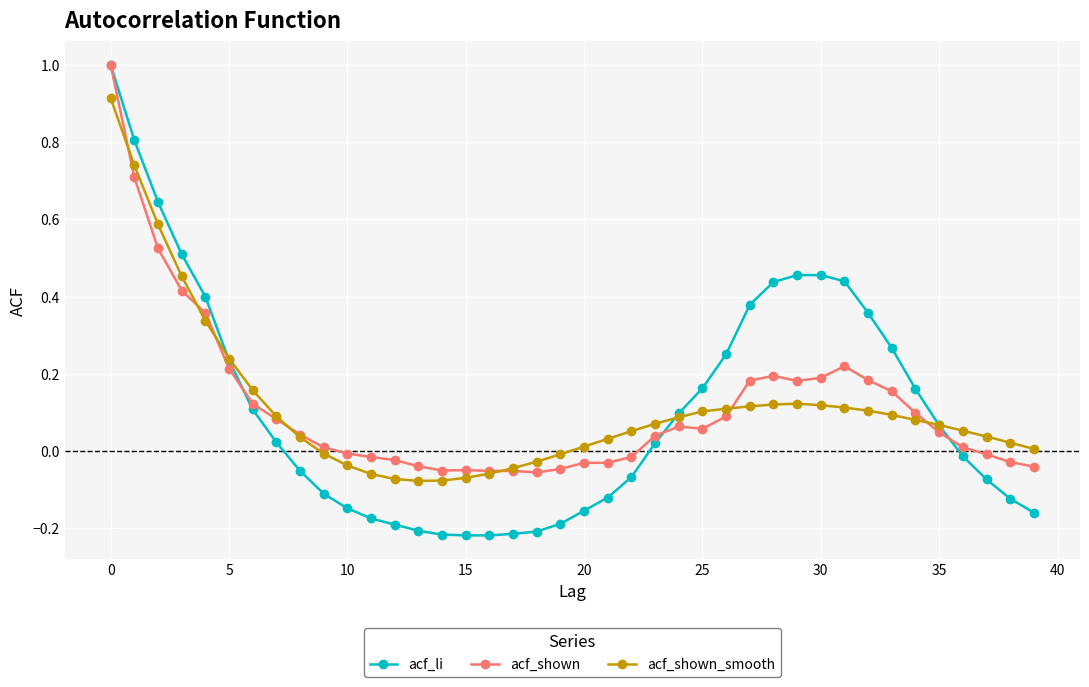

What is the highest value of the acf_li series?

1.0